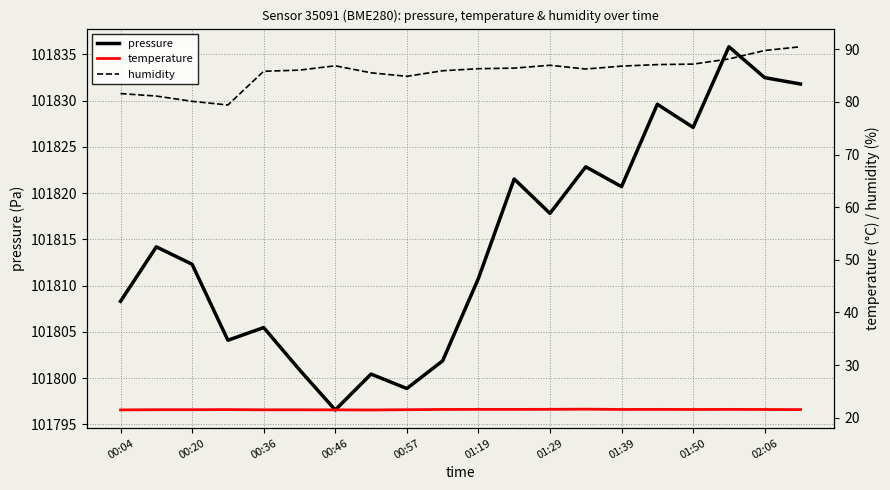

True or false: temperature and pressure intersect in this chart.

False